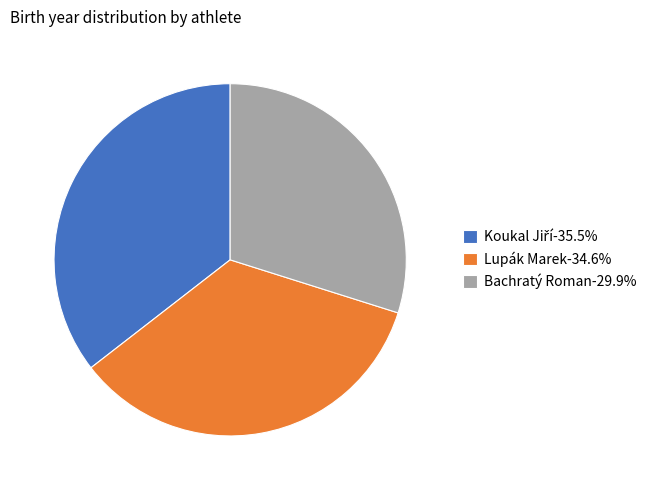

Is Lupák Marek-34.6% the majority of the pie?

No